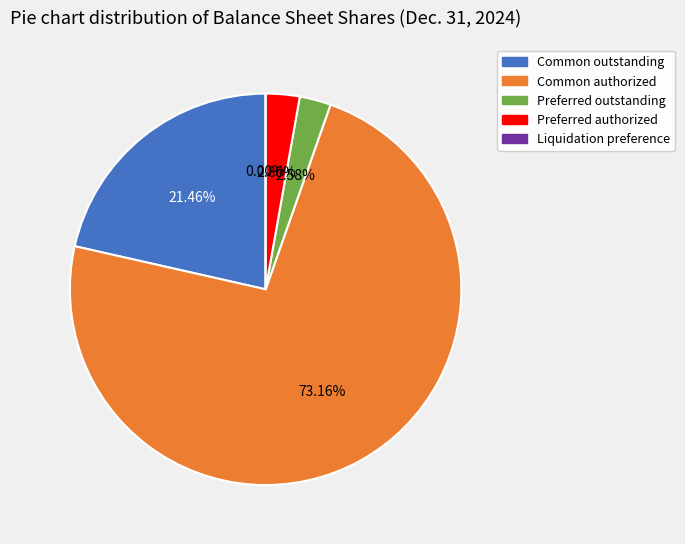

Is there any slice that represents more than half of the pie?

Yes